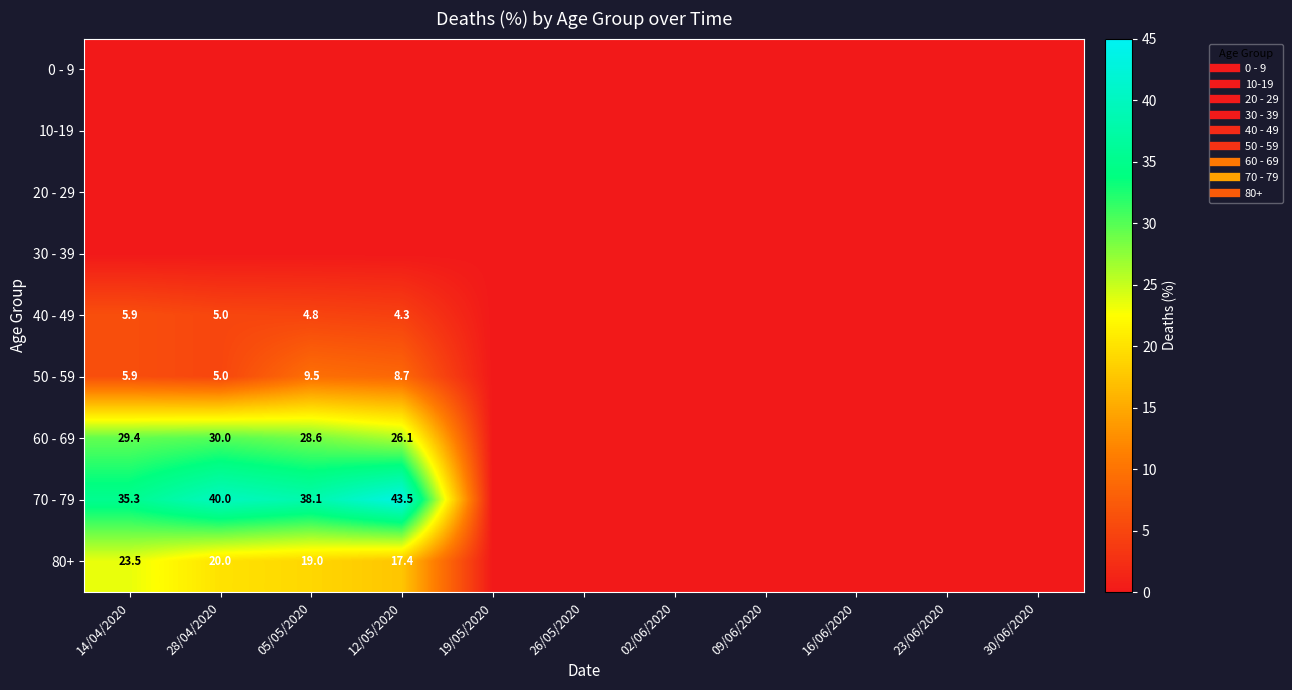

At which label does 10-19 reach its peak?

14/04/2020